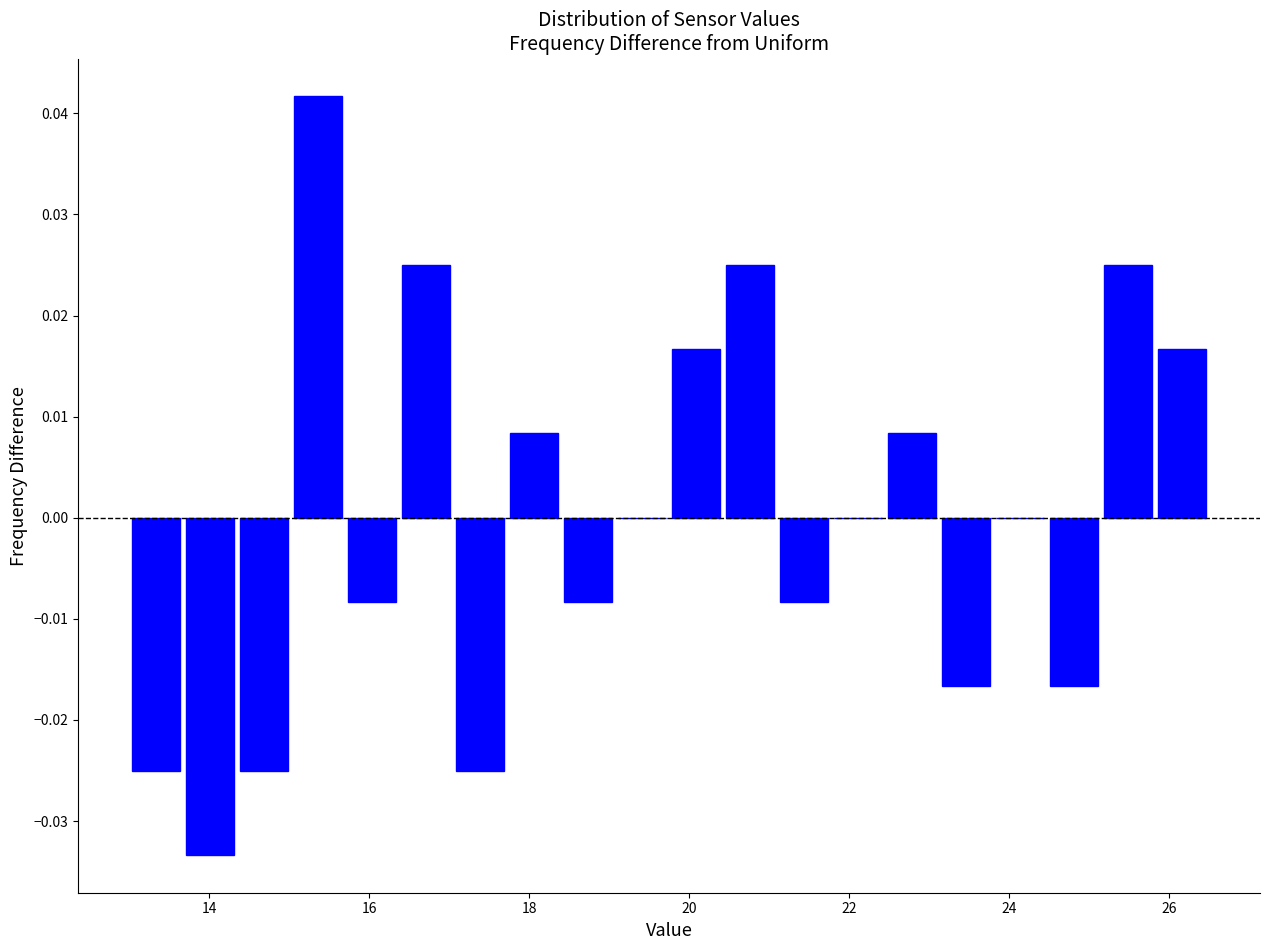

Read against the x-axis, roughly where is the centre of the tallest bar?

15.4